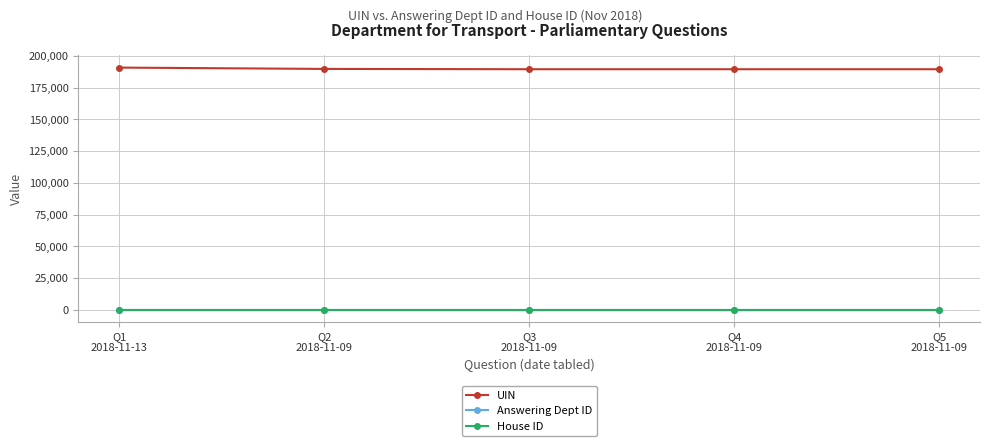

What is the greatest value displayed?

190841